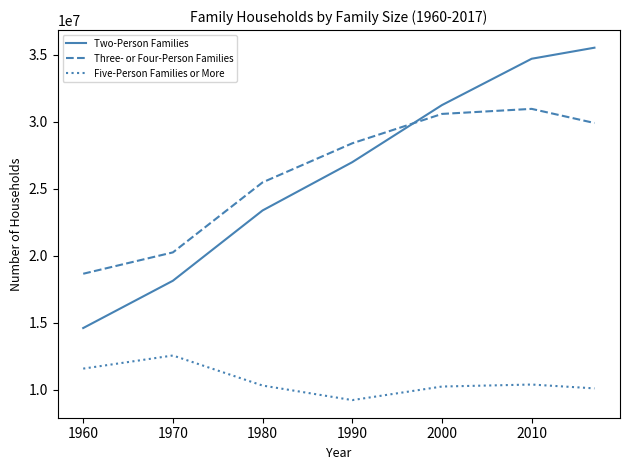

List the series in order of their peak value, highest first.

Two-Person Families, Three- or Four-Person Families, Five-Person Families or More